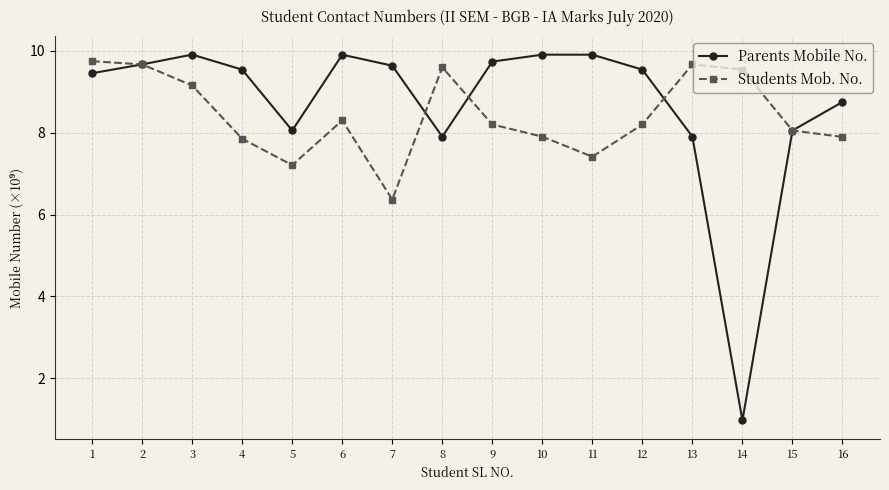

The value of Parents Mobile No. at 12 is 9.5. True or false?

True